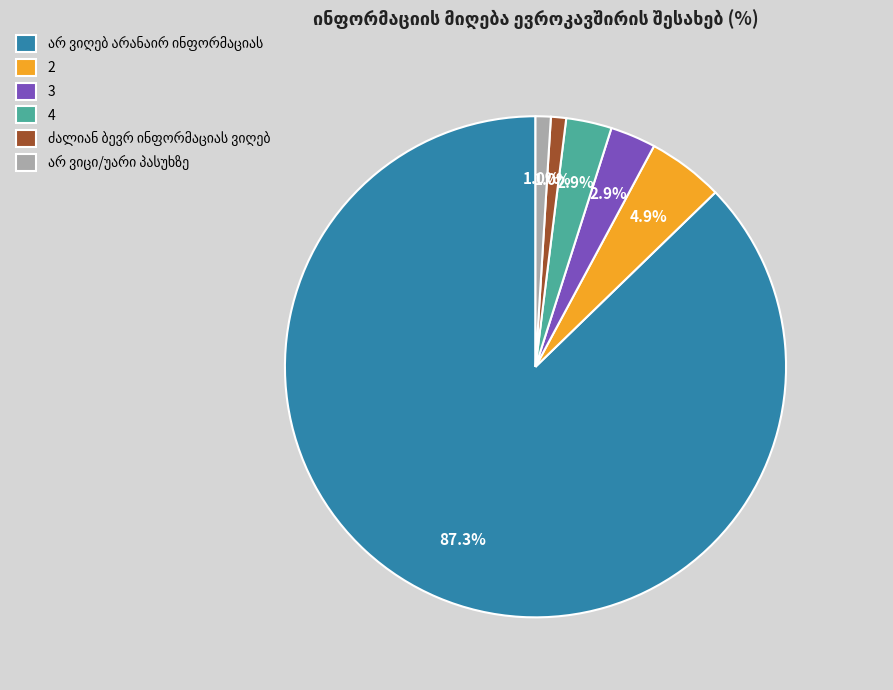

Is it true that 4 is 3% of the pie?

True